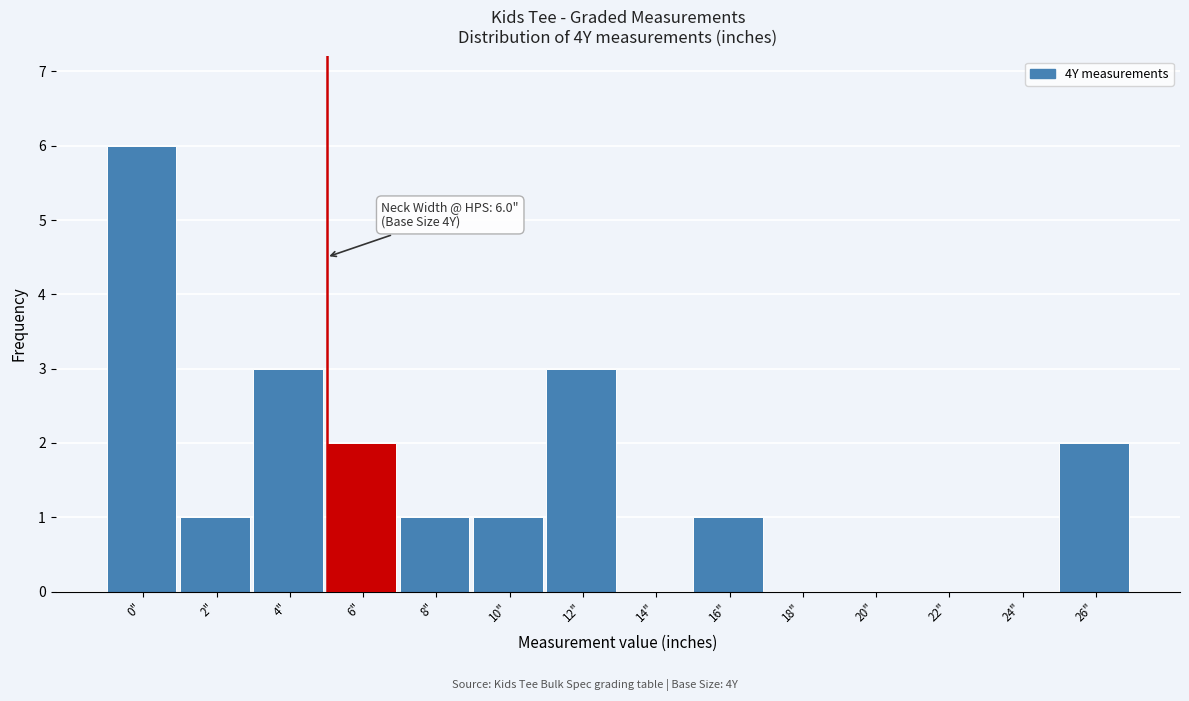

Reading right to left, list all the values displayed in this chart.

26"=2	24"=0	22"=0	20"=0	18"=0	16"=1	14"=0	12"=3	10"=1	8"=1	6"=2	4"=3	2"=1	0"=6